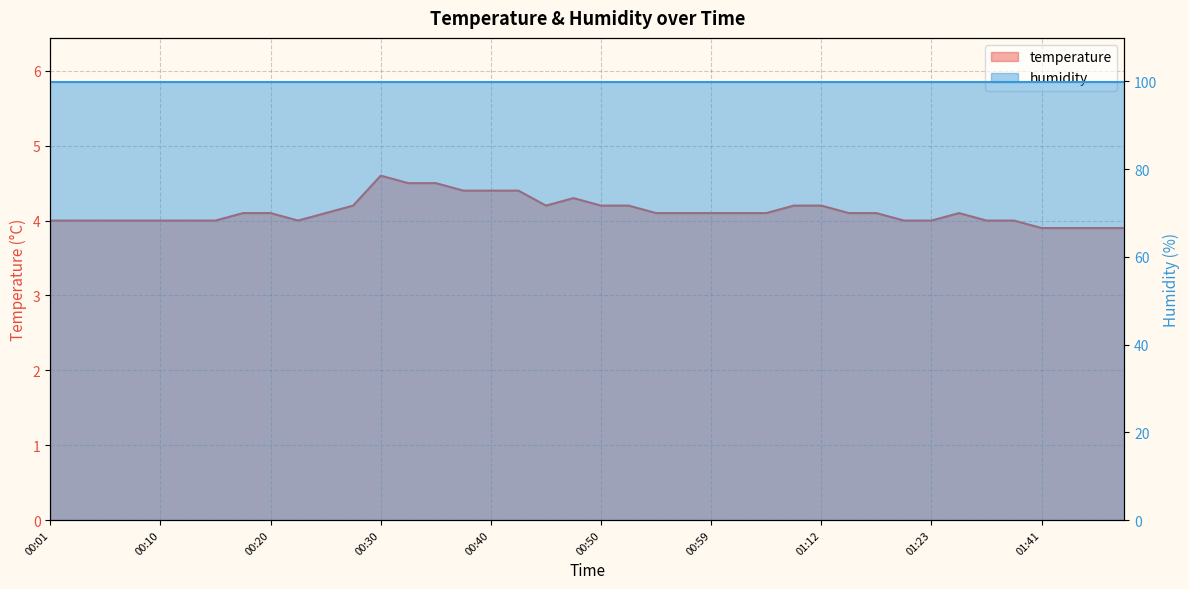

Reading left to right, what are all the values shown in this chart?

00:01=4.0	00:03=4.0	00:06=4.0	00:08=4.0	00:10=4.0	00:13=4.0	00:15=4.0	00:18=4.1	00:20=4.1	00:23=4.0	00:25=4.1	00:28=4.2	00:30=4.6	00:33=4.5	00:35=4.5	00:37=4.4	00:40=4.4	00:42=4.4	00:45=4.2	00:47=4.3	00:50=4.2	00:52=4.2	00:55=4.1	00:57=4.1	00:59=4.1	01:02=4.1	01:05=4.1	01:07=4.2	01:12=4.2	01:15=4.1	01:17=4.1	01:20=4.0	01:23=4.0	01:34=4.1	01:36=4.0	01:39=4.0	01:41=3.9	01:44=3.9	01:46=3.9	01:49=3.9